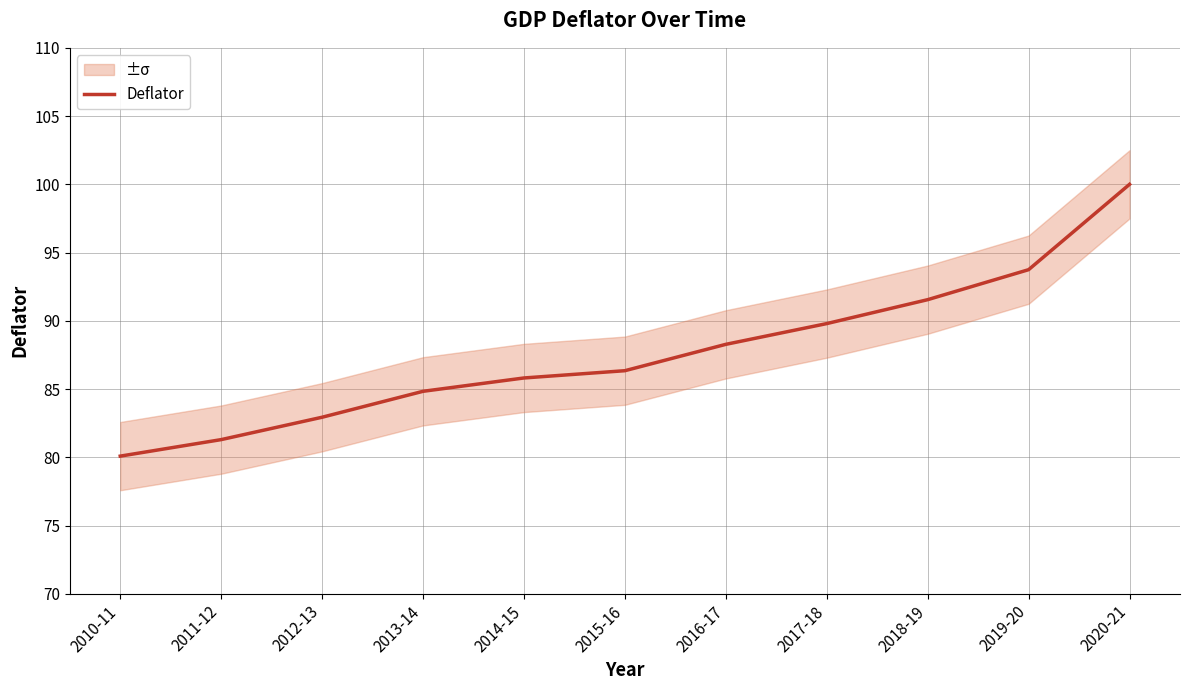

Reading right to left, list all the values displayed in this chart.

100.0	93.7	91.6	89.8	88.3	86.3	85.8	84.8	82.9	81.3	80.1